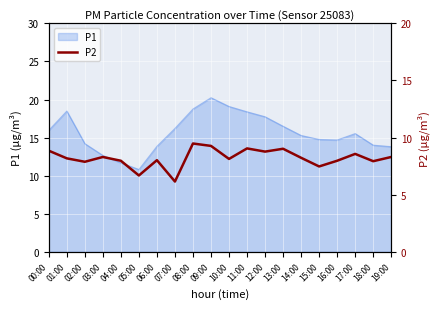

Which has a higher value, 00:00 or 15:00?

00:00